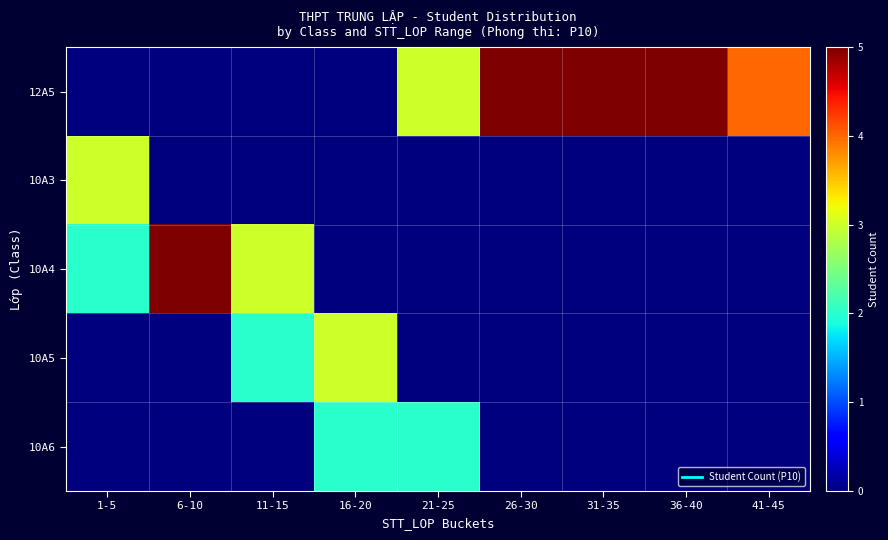

List the series in order of their peak value, highest first.

12A5, 10A4, 10A3, 10A5, 10A6